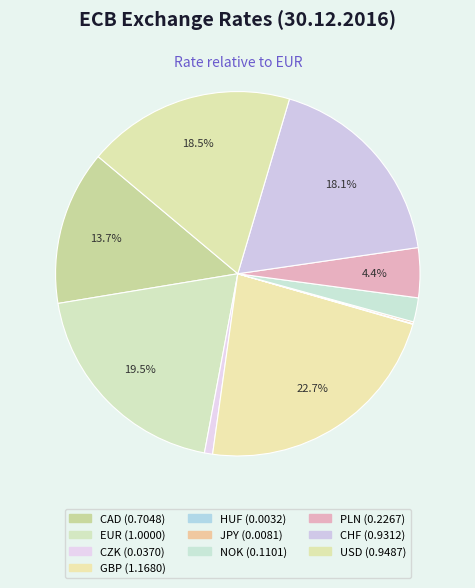

Does USD represent more than half of the total?

No